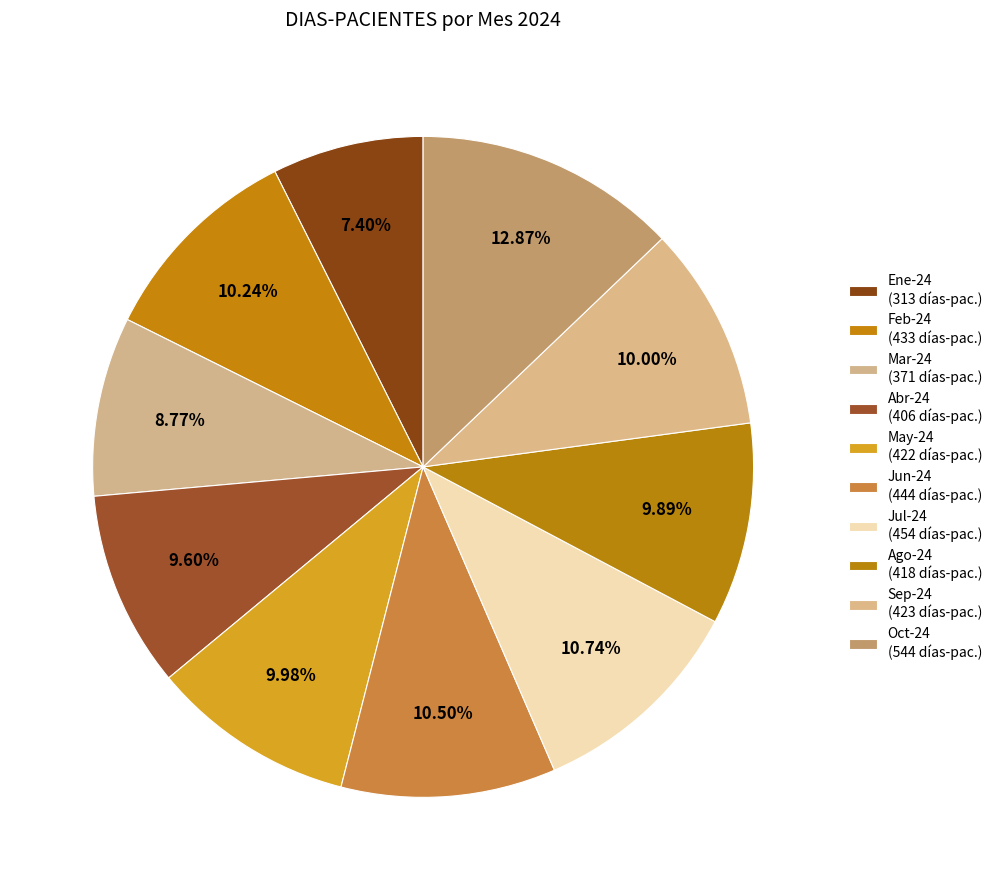

Is it true that Jun-24 is 11% of the pie?

True